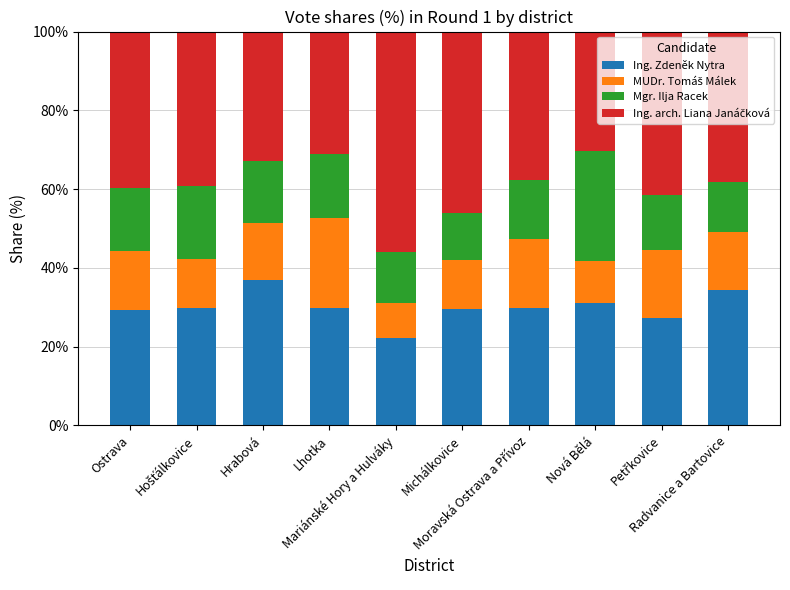

What is the average value of the Ing. Zdeněk Nytra series?

30.0